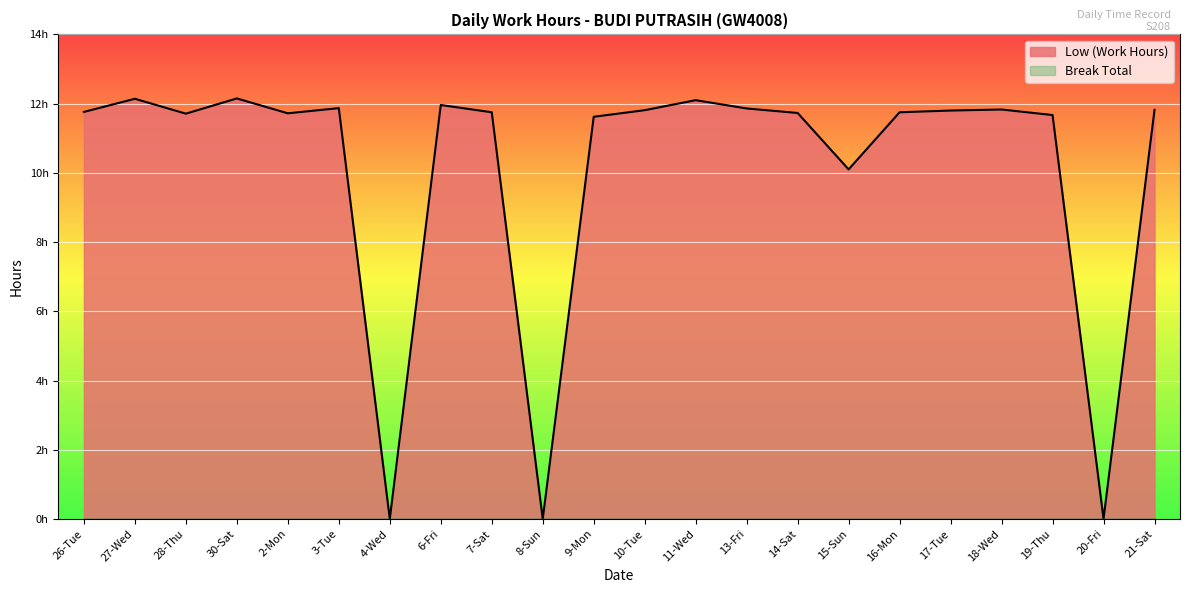

How many interior local peaks (higher than both neighbors) does the data have?

6